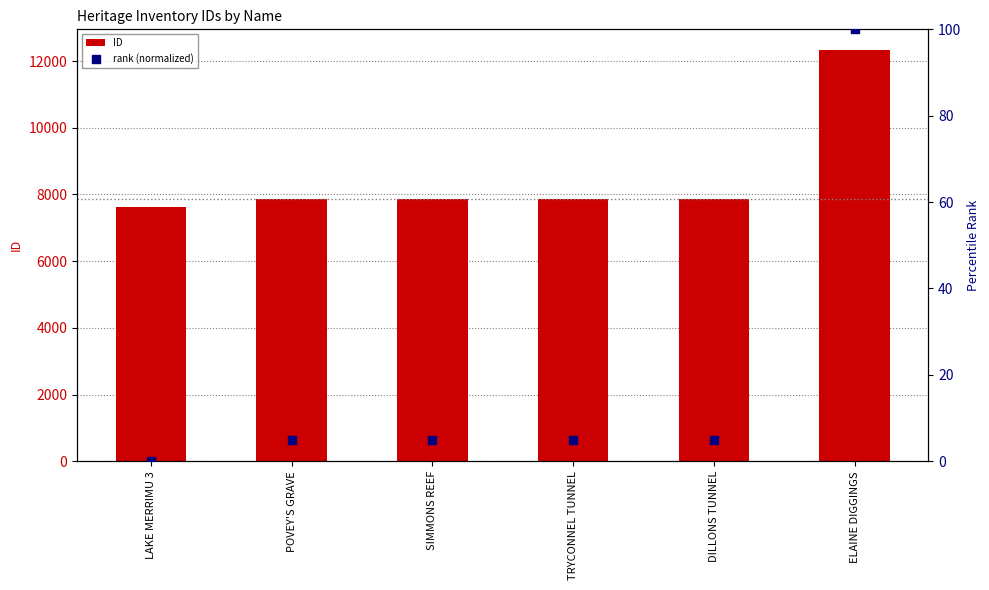

Is the value of rank (normalized) at ELAINE DIGGINGS greater than the value of ID at SIMMONS REEF?

No